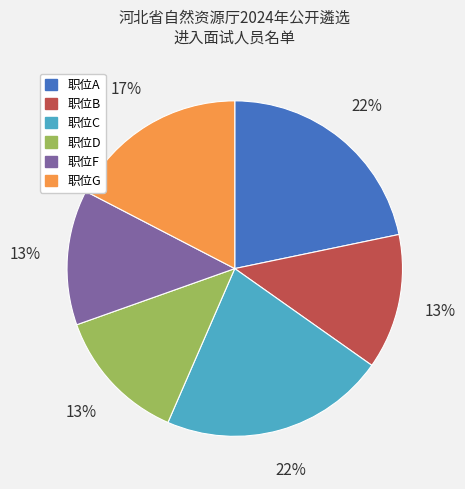

Approximately how many times larger is the value at 职位B compared to 职位F?

1.0